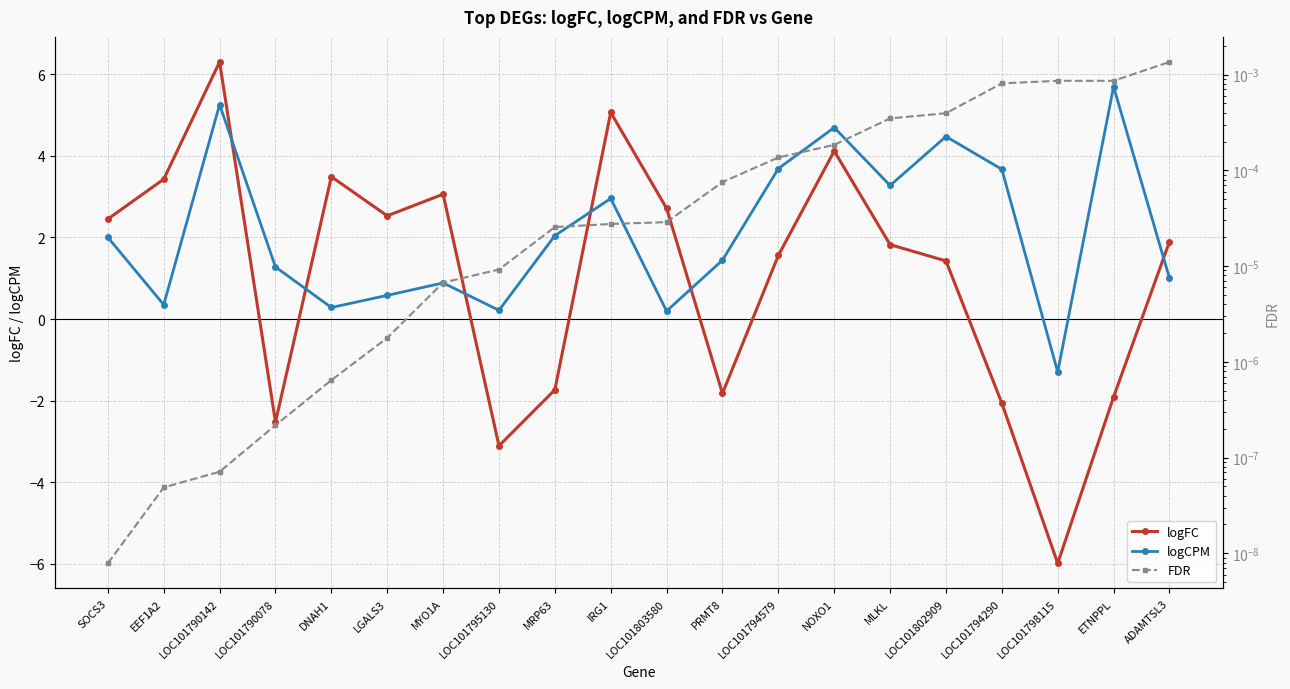

How many series are shown in this chart?

3